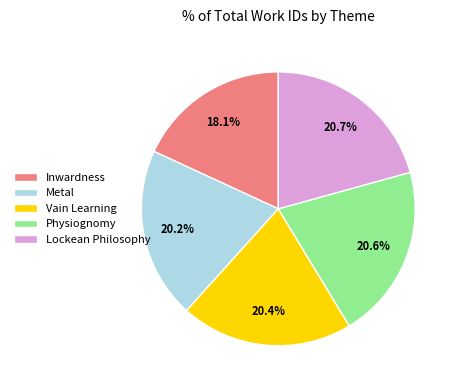

Approximately how many times larger is the value at Vain Learning compared to Physiognomy?

1.0